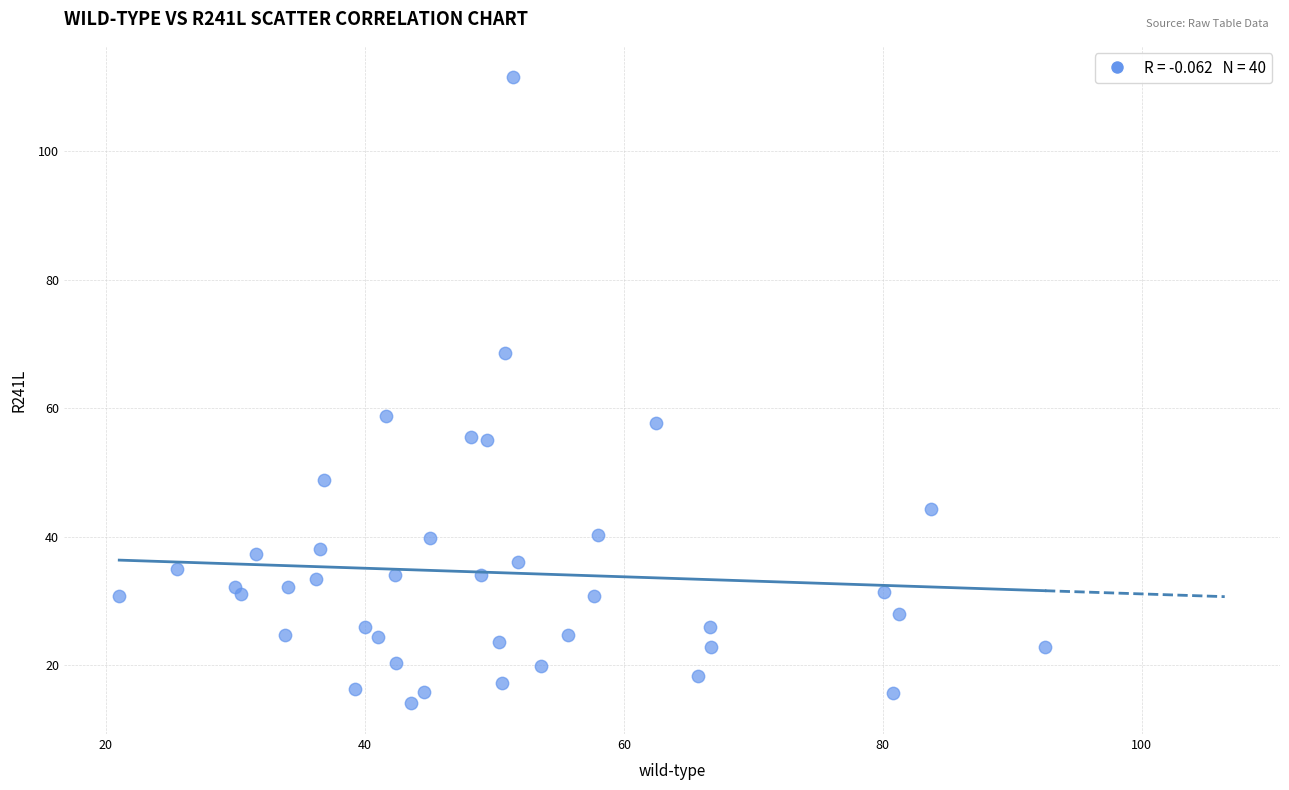

What Y value in the scatter plot is closest to 62?

58.8